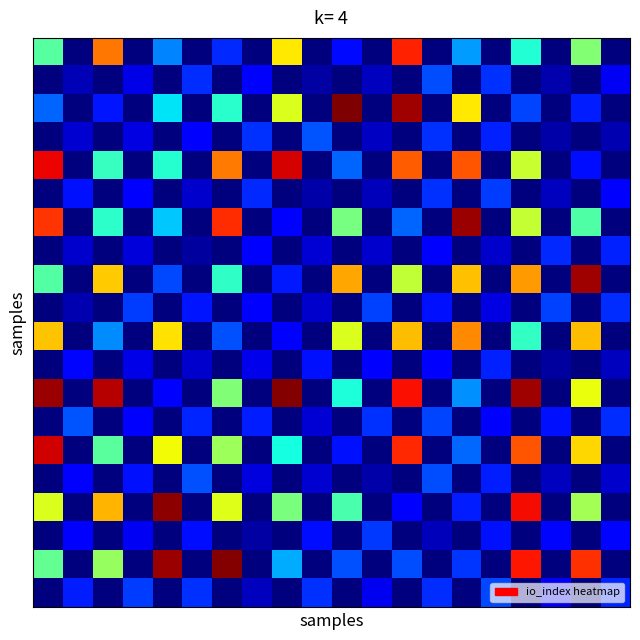

At how many categories does at least one series exceed 248?

9